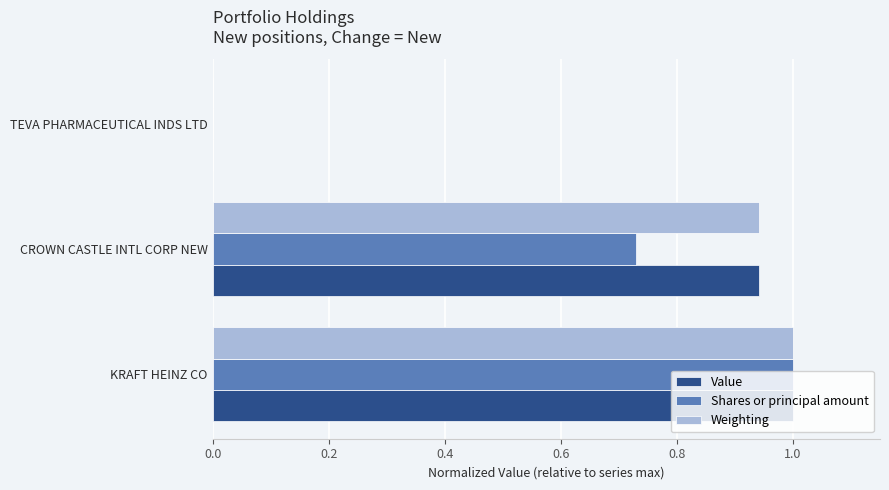

Where is Shares or principal amount nearest to the value 0?

TEVA PHARMACEUTICAL INDS LTD